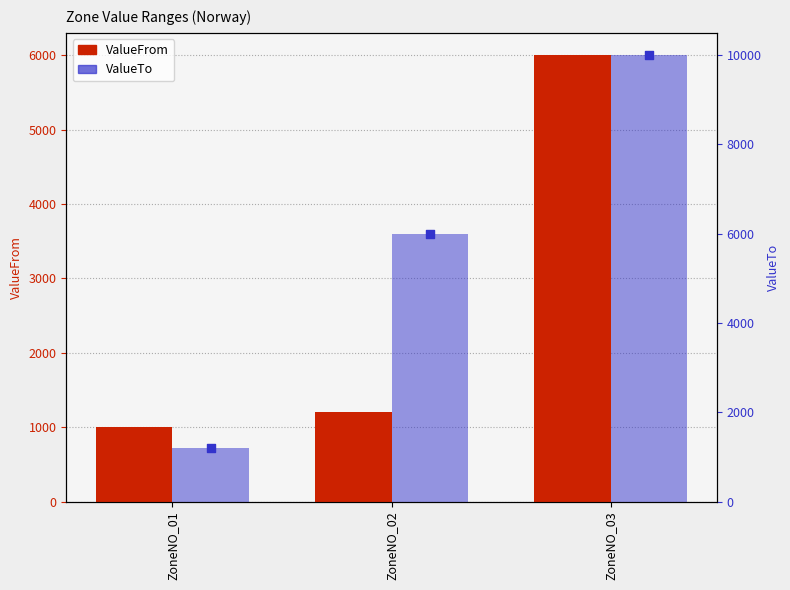

Which series has the largest total across all categories?

ValueTo (bar)